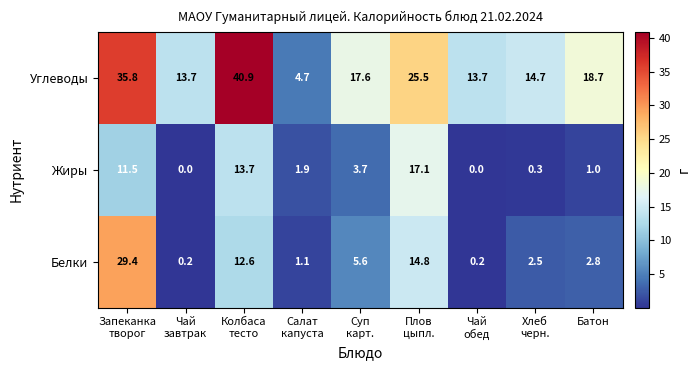

Rank the series at Хлеб
черн. from lowest to highest value.

Жиры, Белки, Углеводы